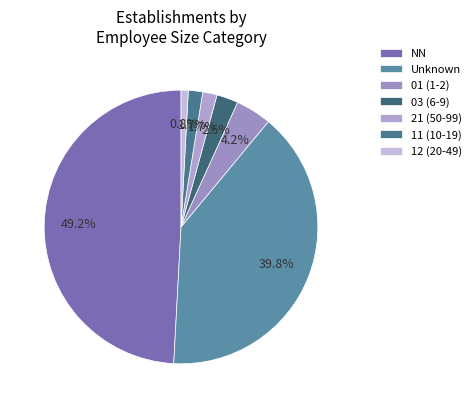

How many segments does this pie chart have?

7